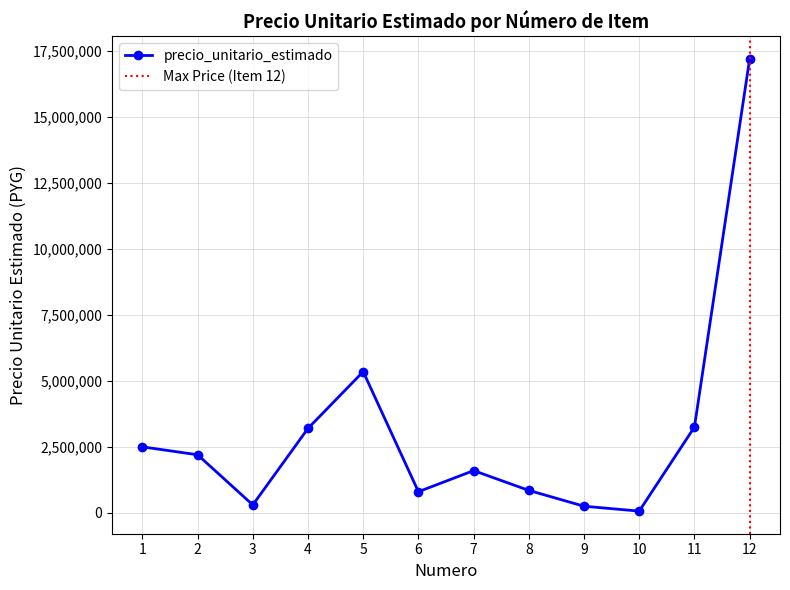

Rank the categories by value from lowest to highest.

10, 9, 3, 6, 8, 7, 2, 1, 4, 11, 5, 12